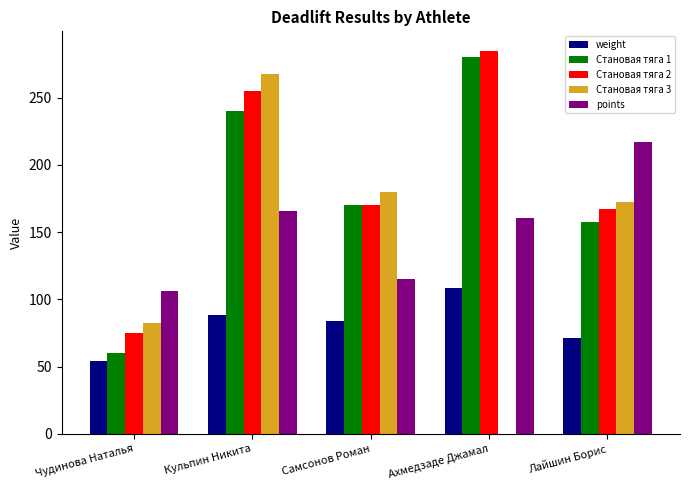

The value of weight at Чудинова Наталья is 54.4. True or false?

True